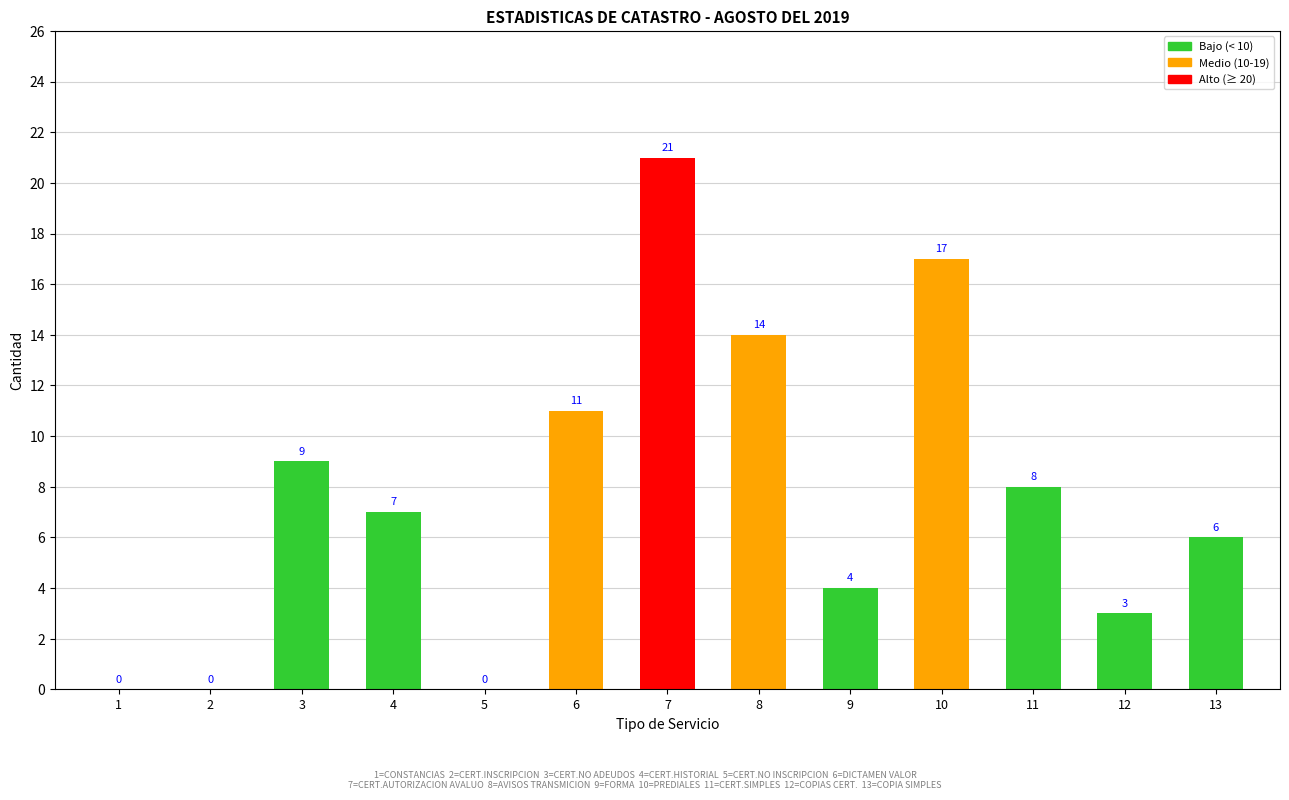

How many categories are shown in the chart?

13